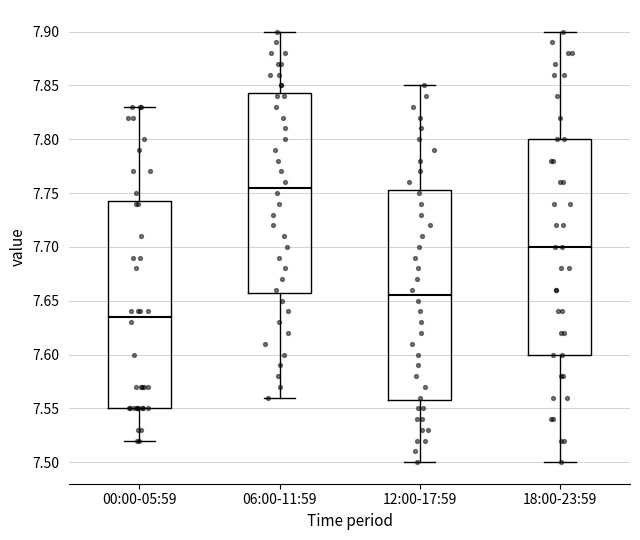

Reading left to right, transcribe this box plot: for each box, give where its median line is, the range the box spans, and where its two whiskers end, as read against the y-axis. The values are not printed on the chart, so give them approximately, as read against the axis.

00:00-05:59: median 7.635, box 7.550 to 7.745, whiskers 7.520 to 7.830
06:00-11:59: median 7.755, box 7.660 to 7.845, whiskers 7.560 to 7.900
12:00-17:59: median 7.655, box 7.560 to 7.755, whiskers 7.500 to 7.850
18:00-23:59: median 7.700, box 7.600 to 7.800, whiskers 7.500 to 7.900